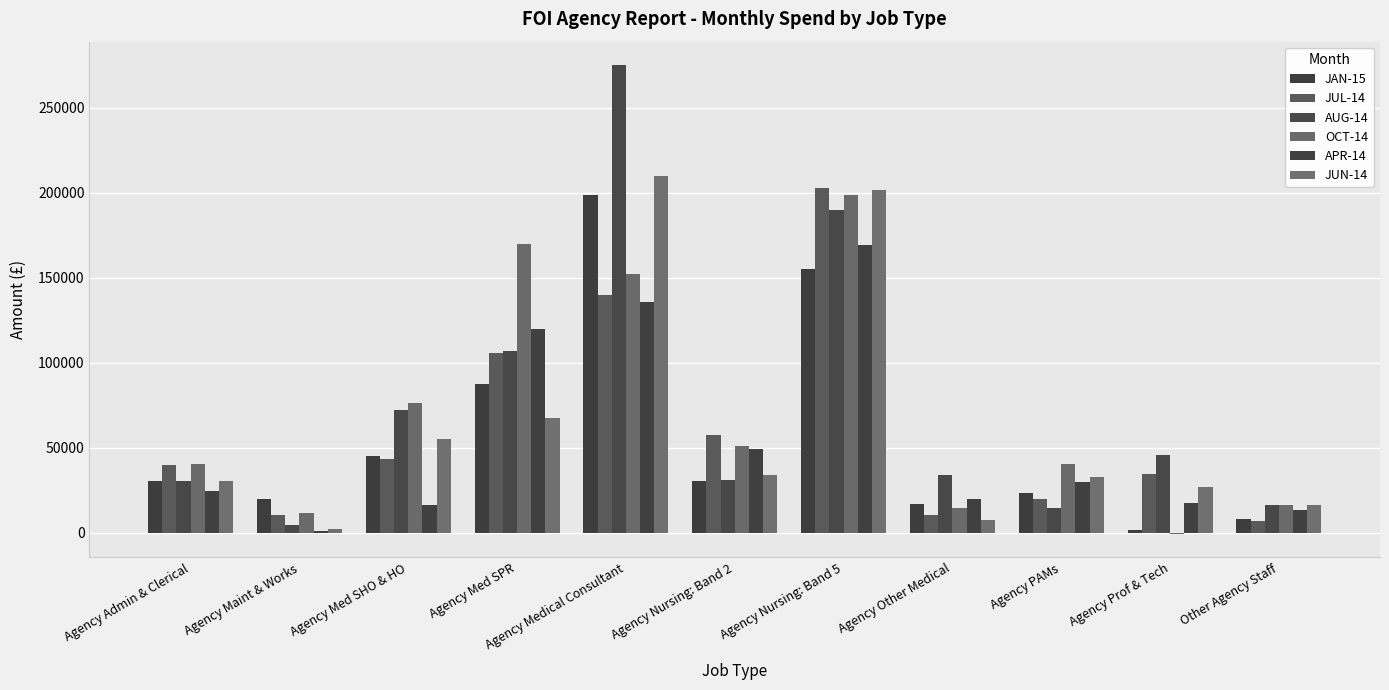

Which series has the largest total across all categories?

AUG-14